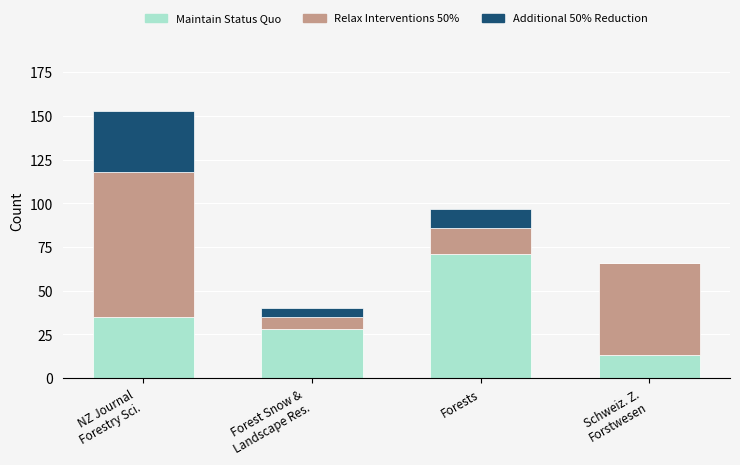

What is the total value across all series at Forests?

97